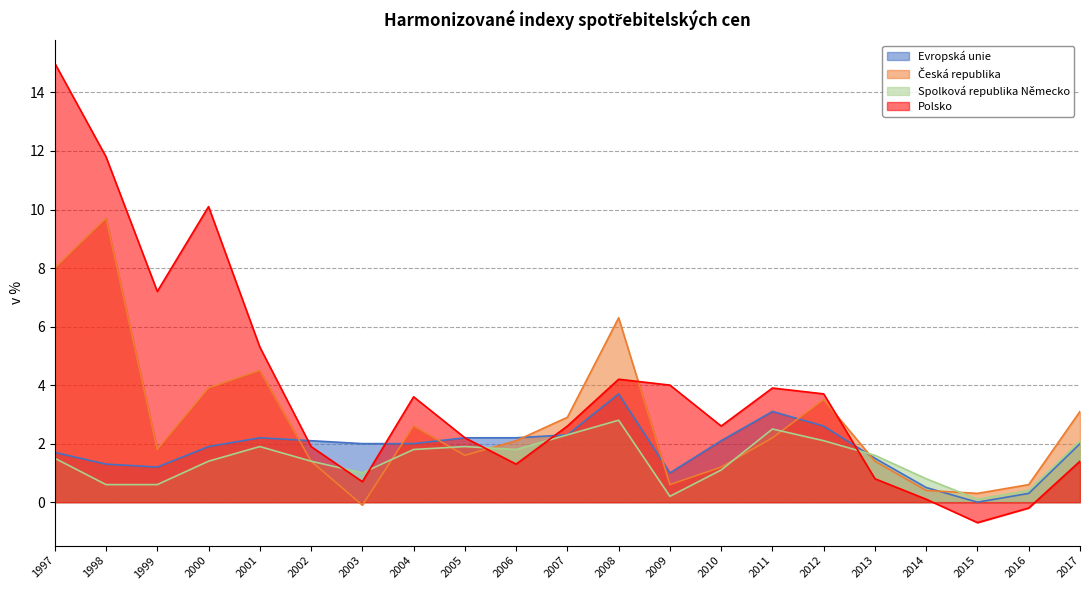

Between 2009 and 1998, which is larger?

1998